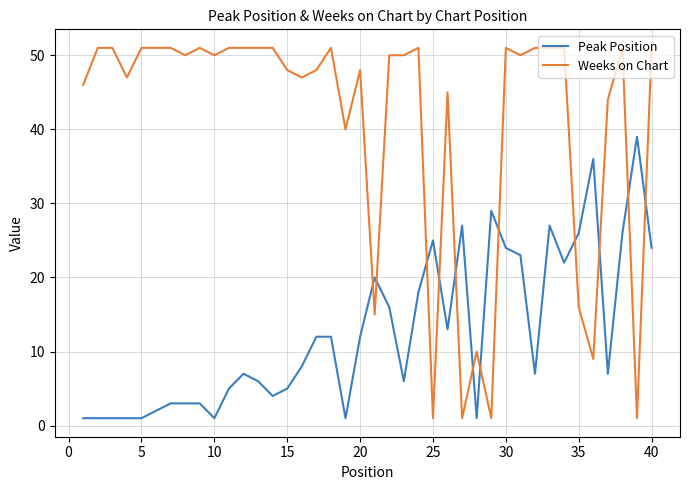

What is the difference between the maximum and minimum values in the Peak Position series?

38